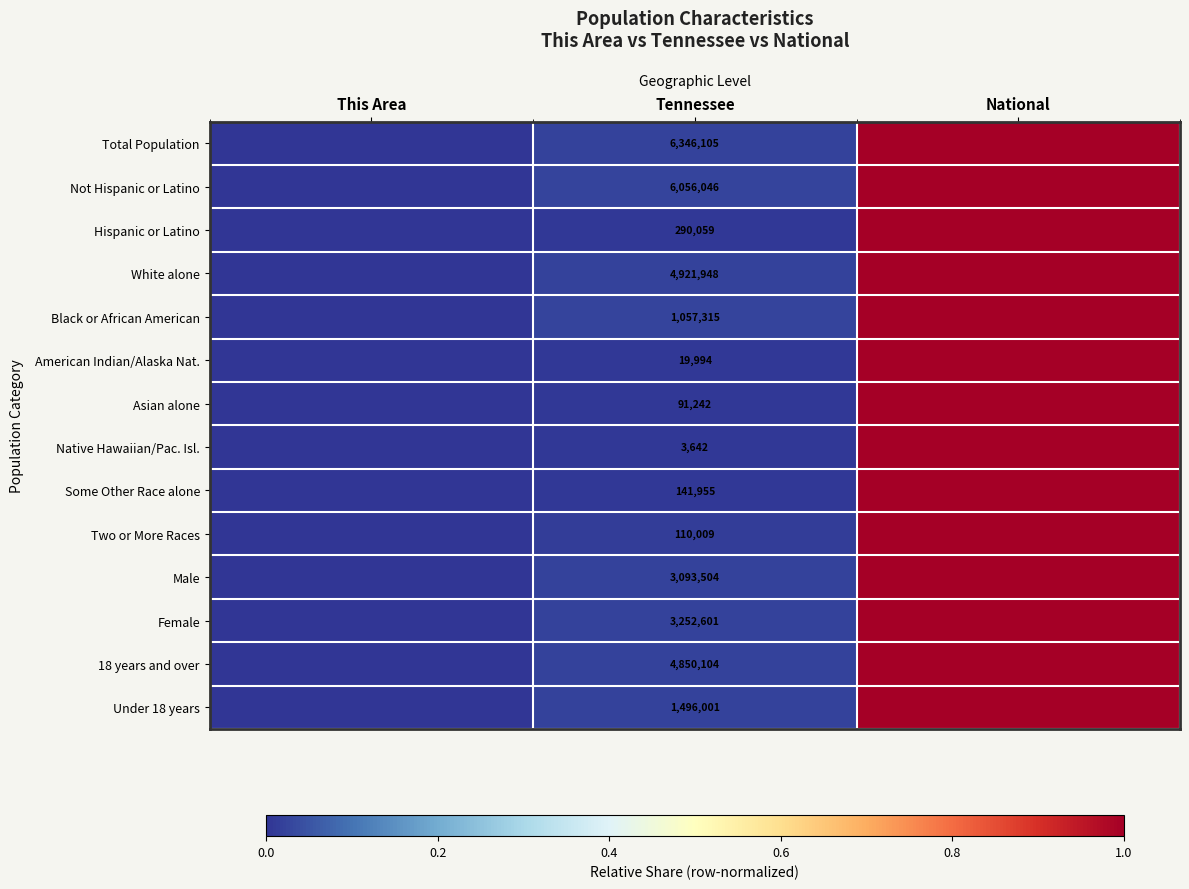

Is the value of Under 18 years at Tennessee greater than the value of Native Hawaiian/Pac. Isl. at Tennessee?

Yes